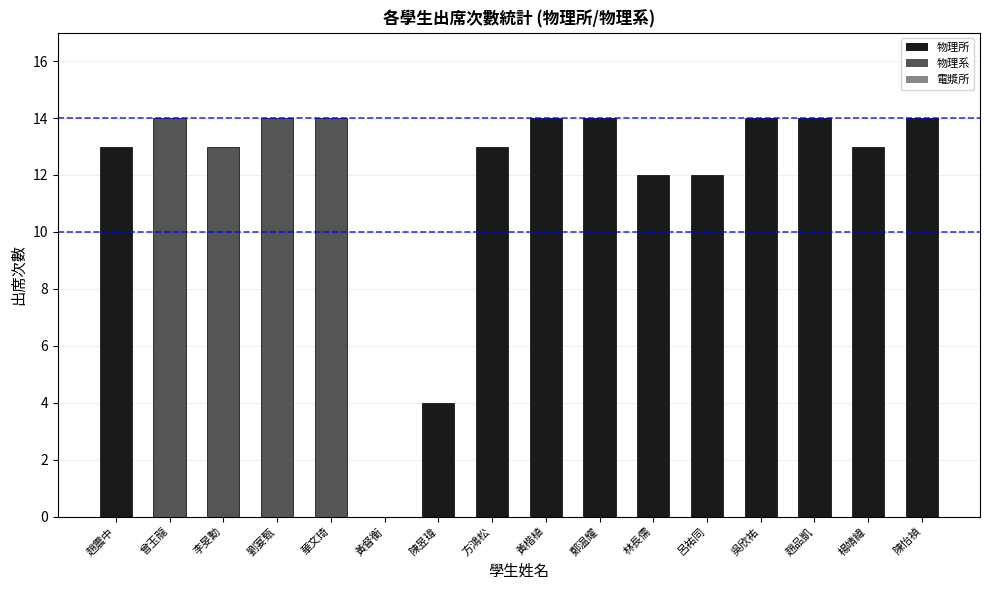

Is it true that the value at 華文琦 is 14?

True